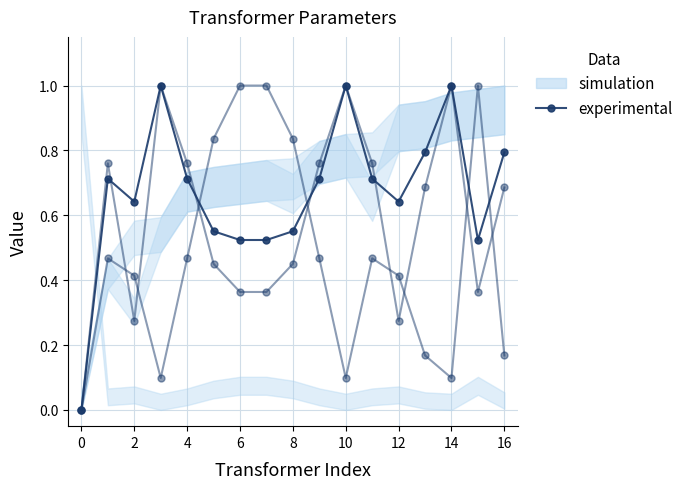

What is the average value?

0.7